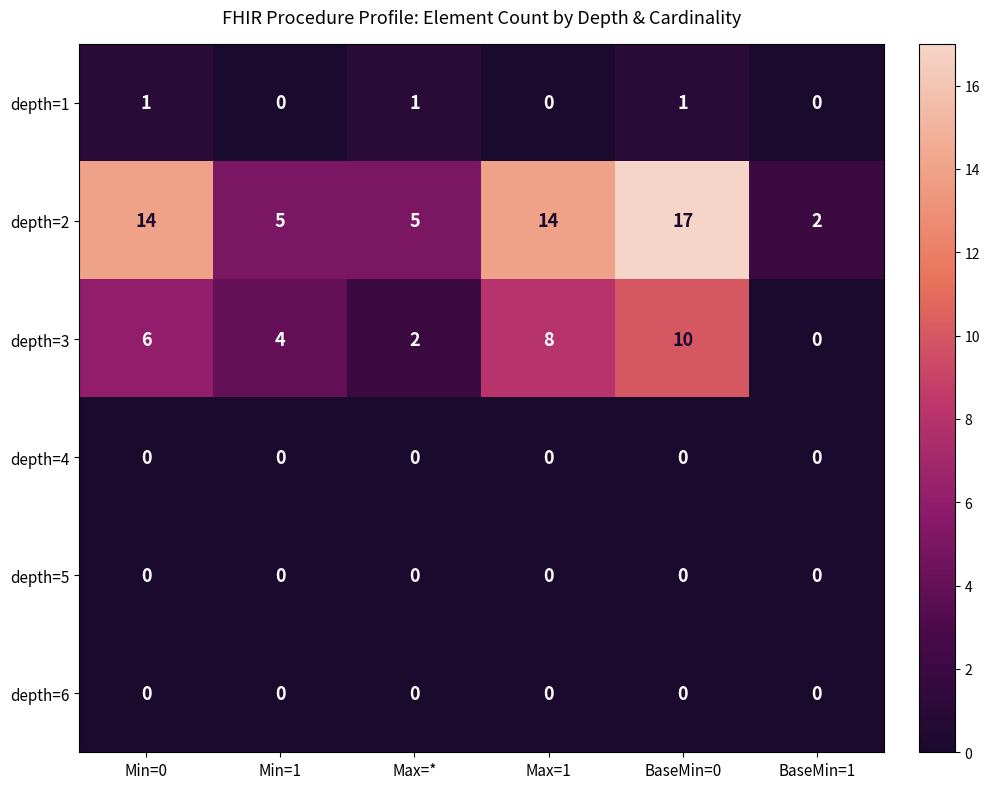

At how many categories does at least one series exceed 16?

1